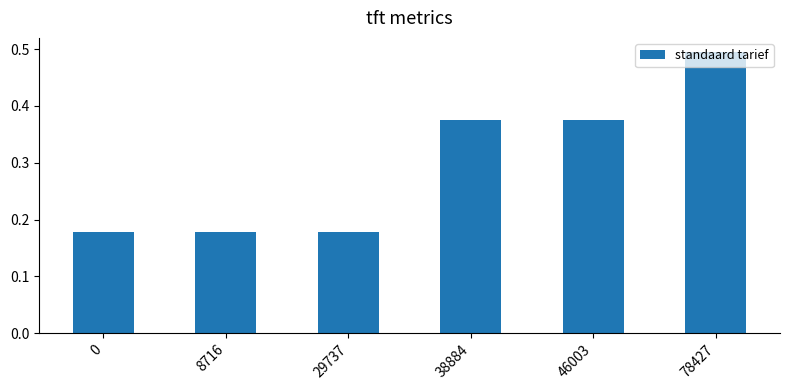

How many series are shown in this chart?

1